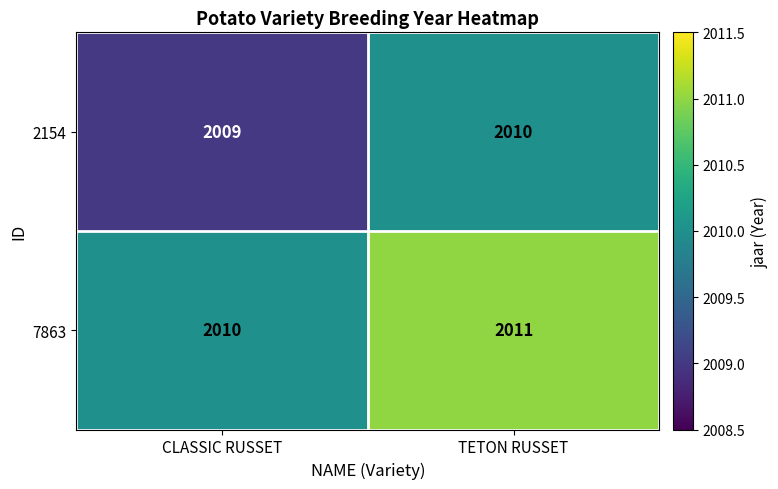

At which label is 7863 closest to 2010?

CLASSIC RUSSET